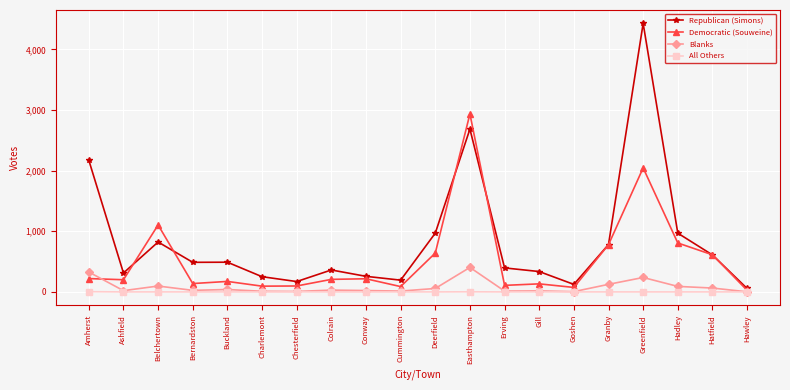

Is it true that All Others equals 0 at Goshen?

True